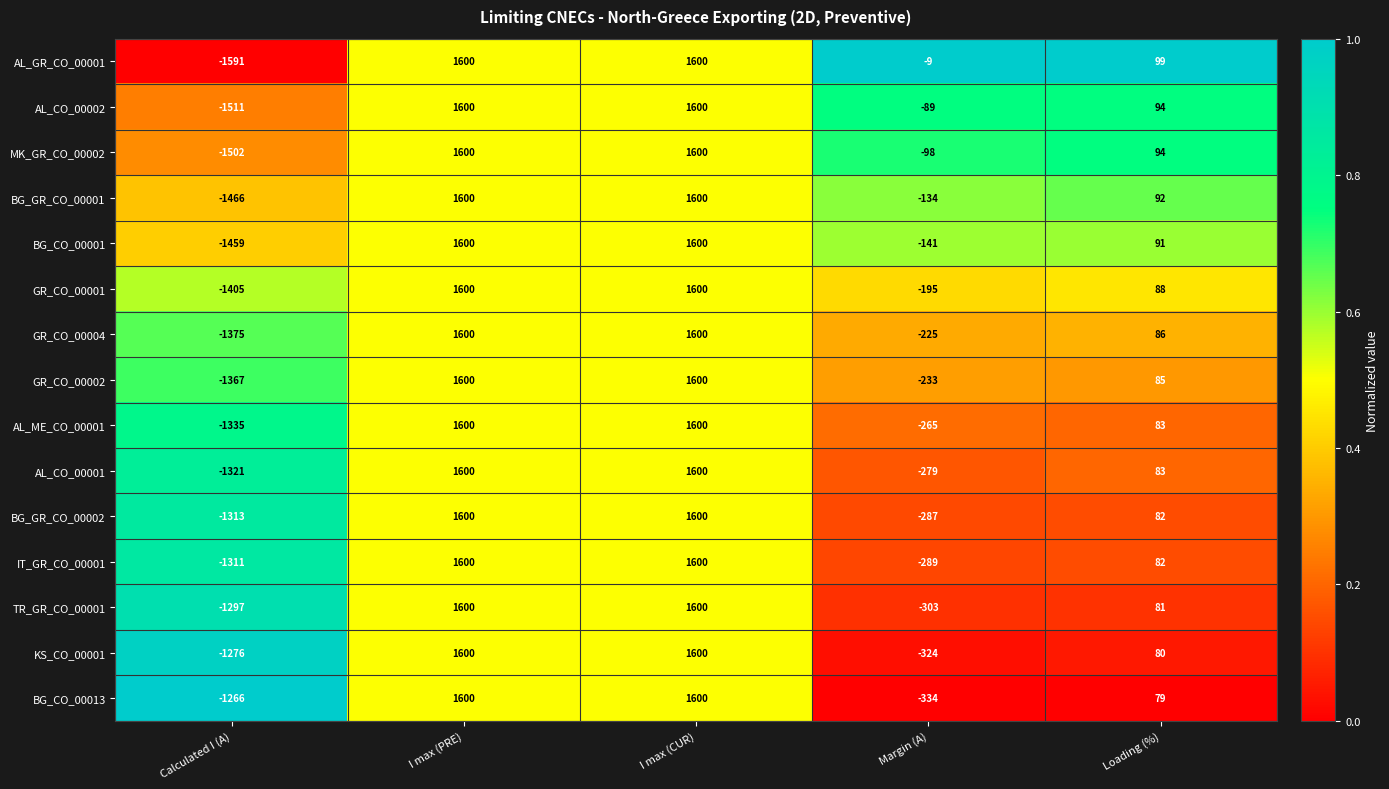

What is the total value across all series at I max (CUR)?

24000